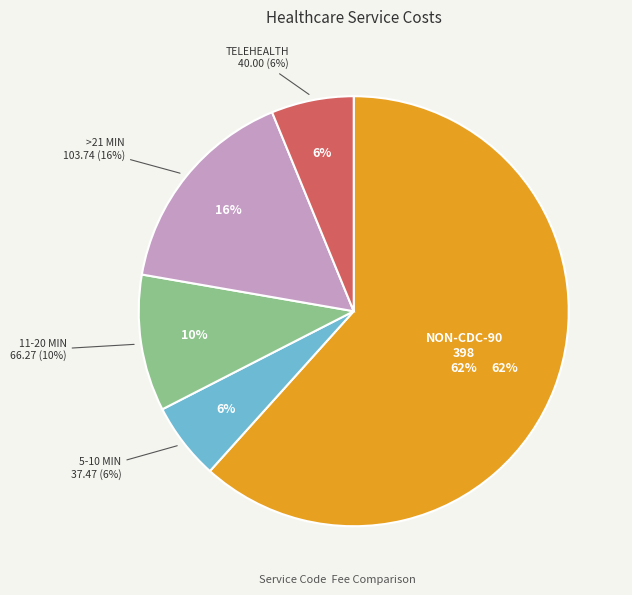

Approximately how many times larger is the value at HC COVID-19 LAB TEST NON-CDC-90 compared to PC NON PHYSICIAN EST PT 11-20 MIN?

6.0